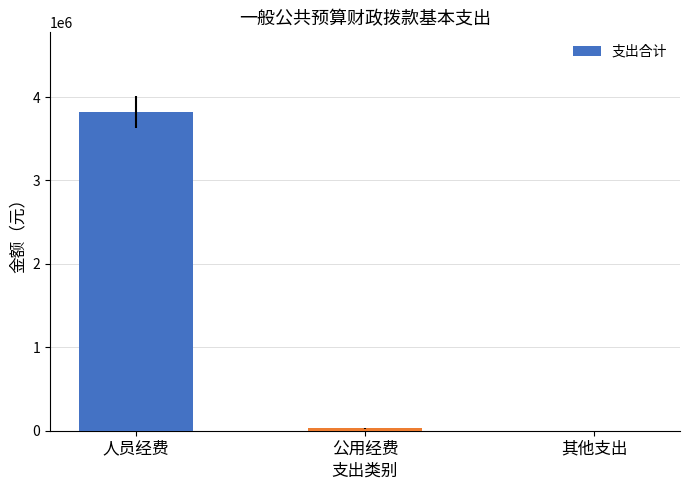

Count the number of categories in the chart.

3